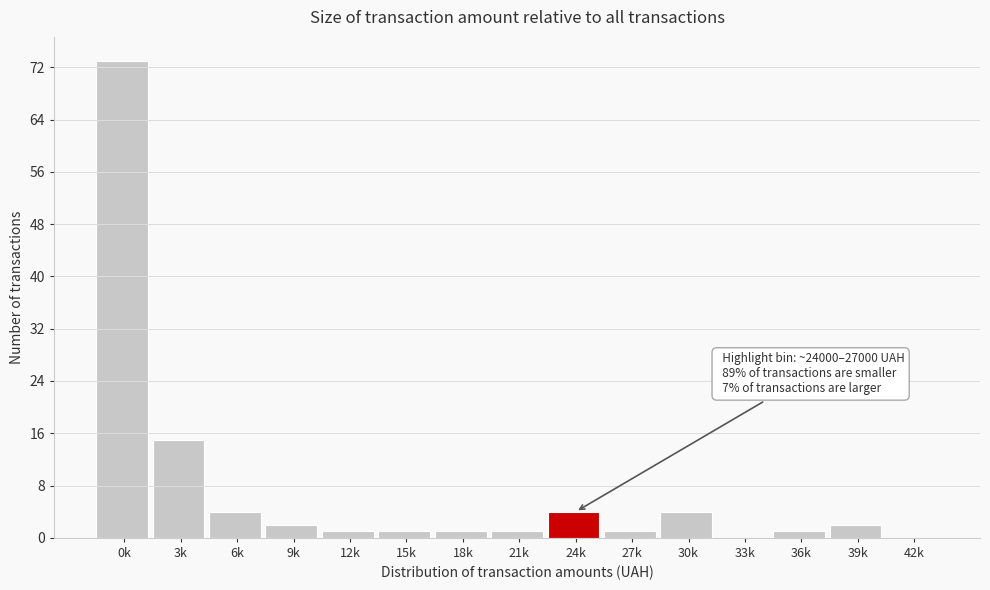

Reading left to right, list all the values displayed in this chart.

0k=73	3k=15	6k=4	9k=2	12k=1	15k=1	18k=1	21k=1	24k=4	27k=1	30k=4	33k=0	36k=1	39k=2	42k=0